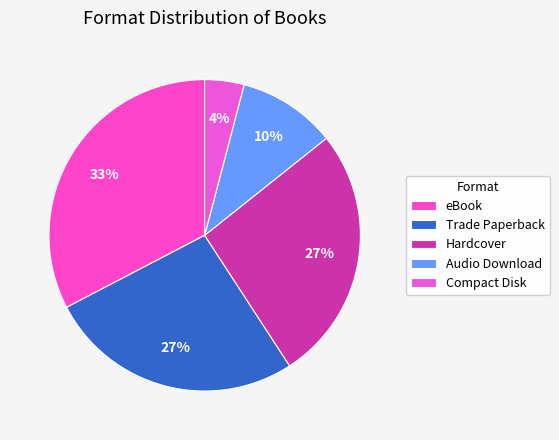

Does any single category account for the majority?

No